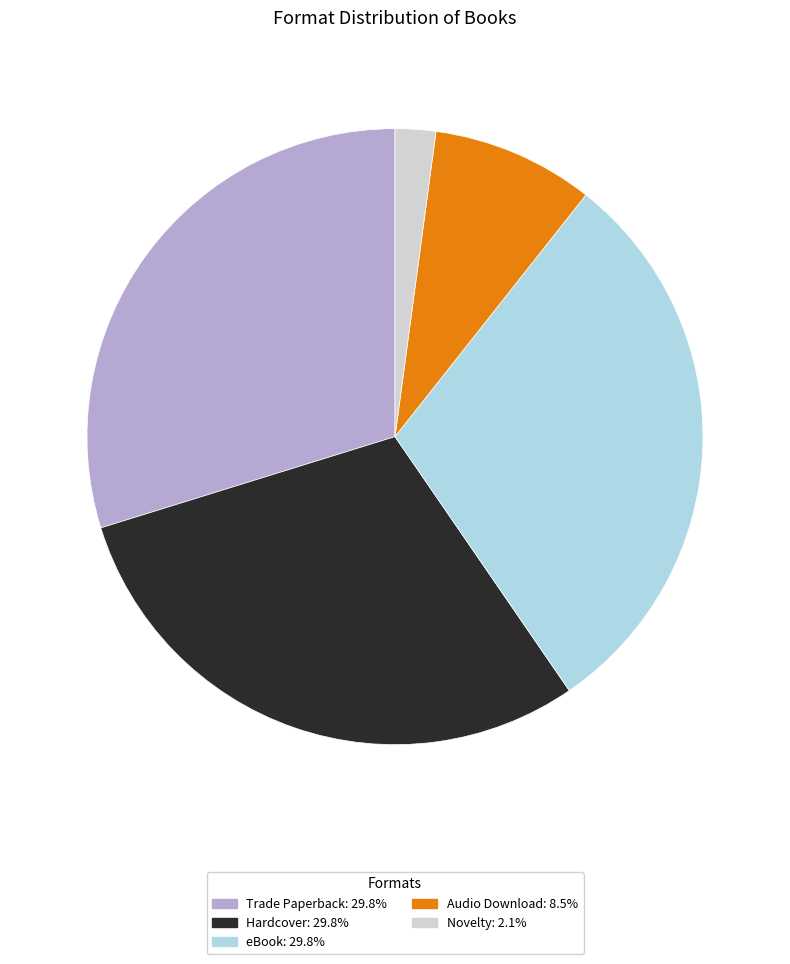

How many slices are in this pie chart?

5